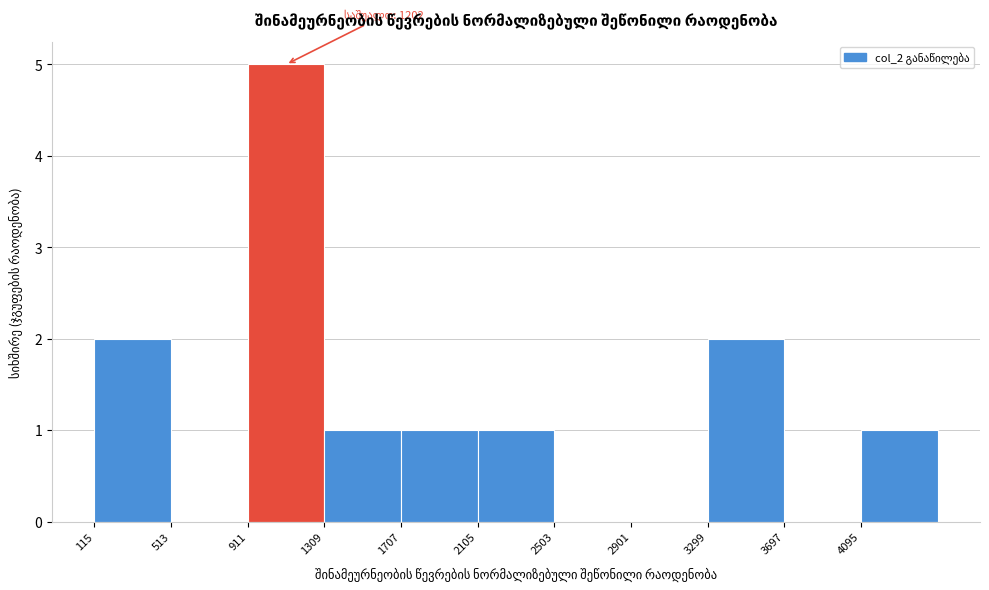

Over which range of the x-axis is the bar tallest?

900 to 1300